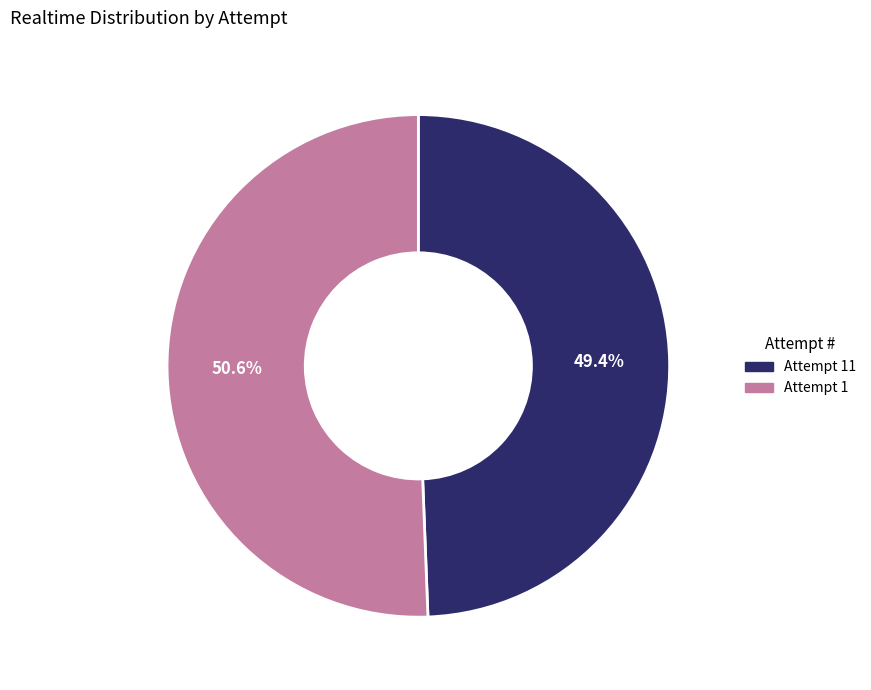

To the nearest percent, what is the average slice percentage?

50%